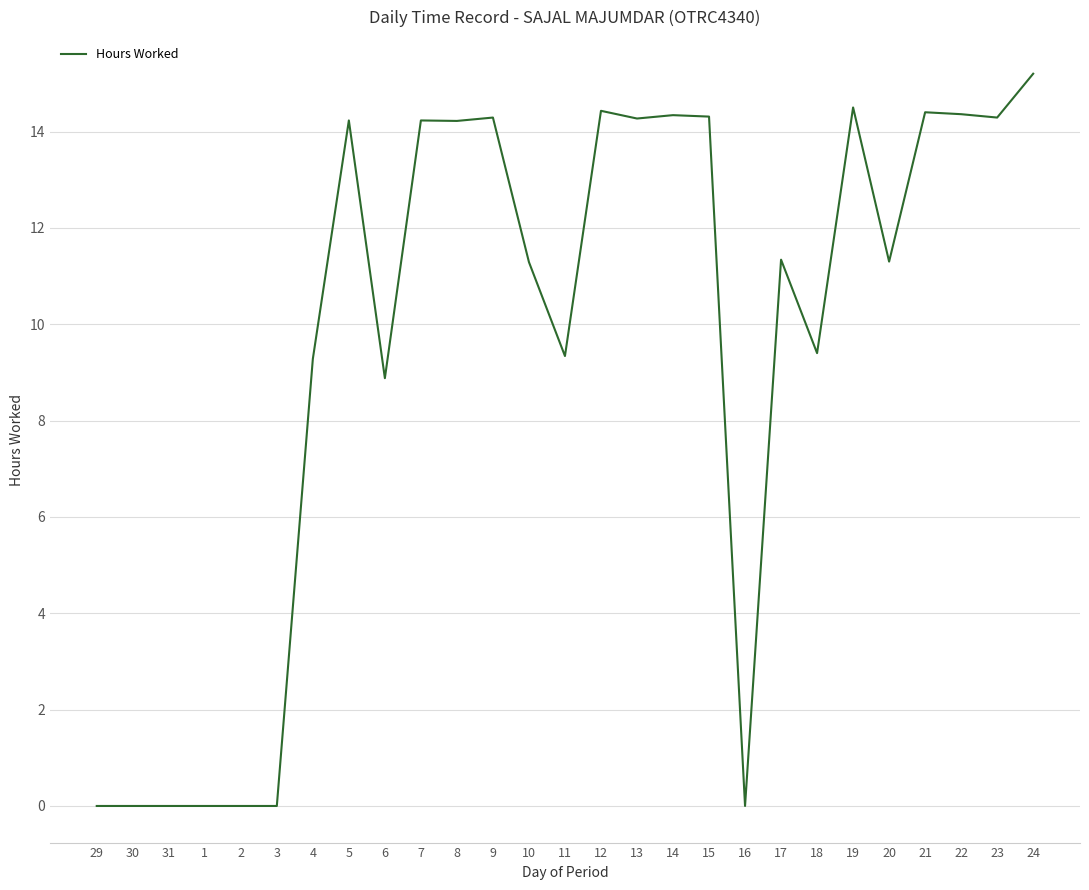

Between 7 and 4, which is larger?

7